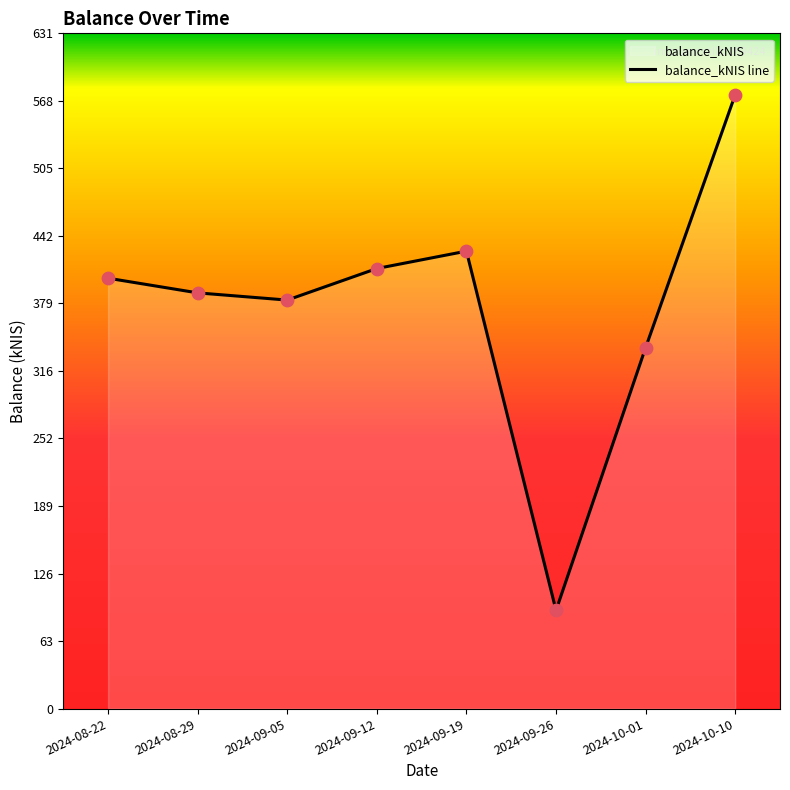

Which has a higher value, 2024-09-26 or 2024-09-19?

2024-09-19